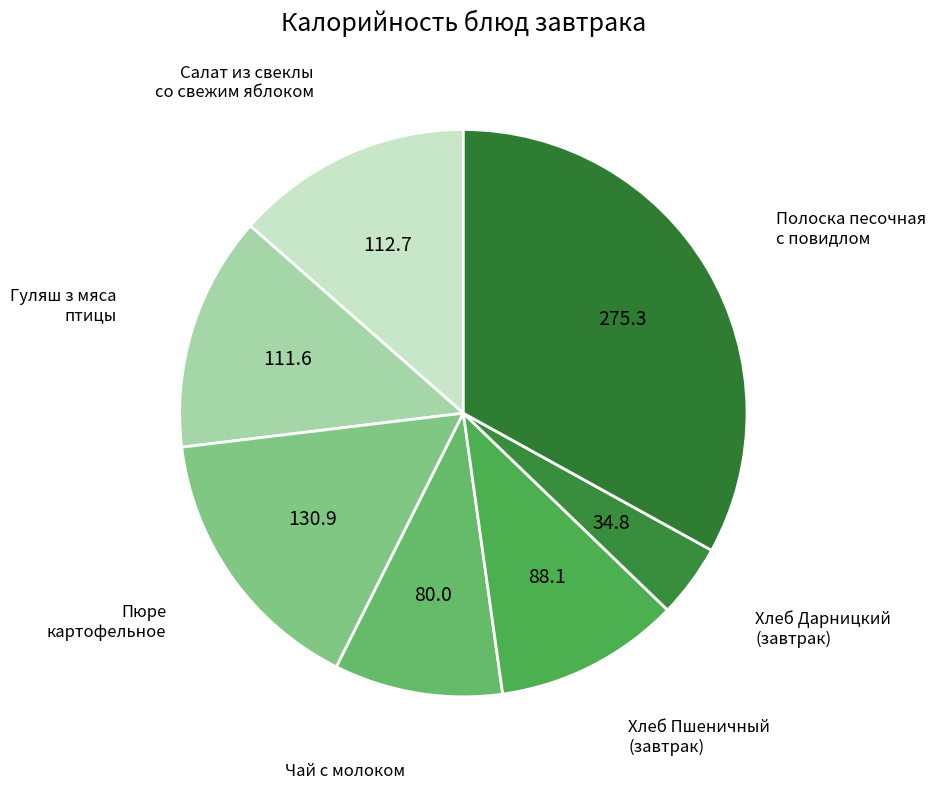

Count the number of slices in the pie.

7